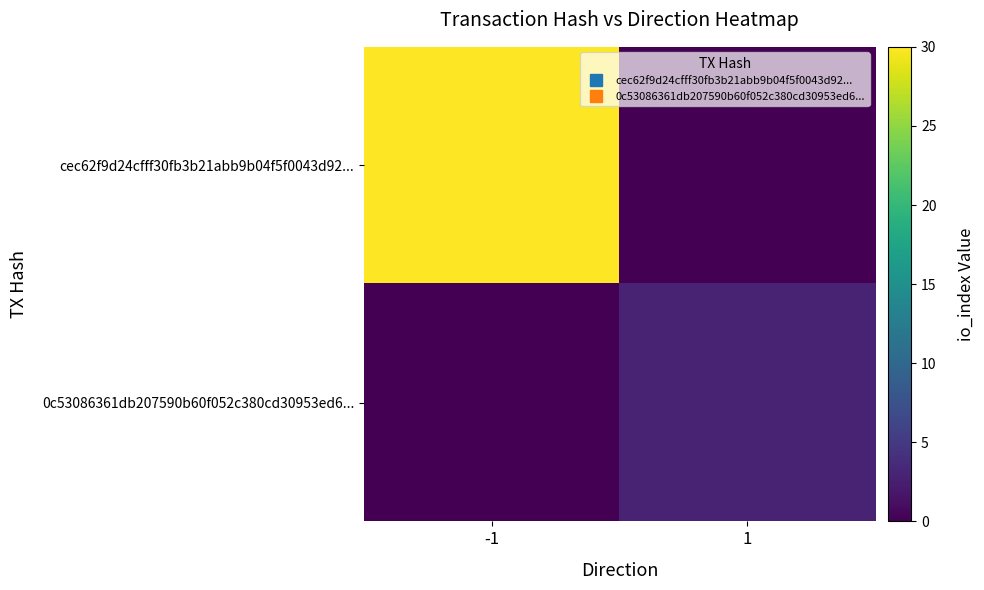

Reading left to right, extract all data points from this chart.

cec62f9d24cfff30fb3b21abb9b04f5f0043d92...: -1=30	1=0
0c53086361db207590b60f052c380cd30953ed6...: -1=0	1=3